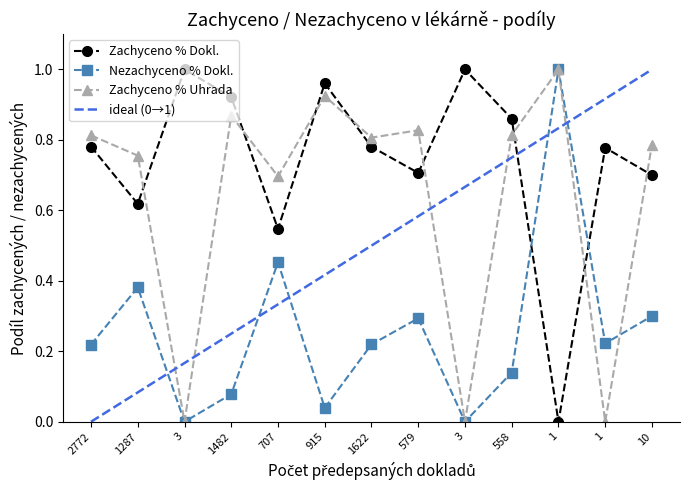

What is the average value of the Zachyceno % Dokl. series?

0.7